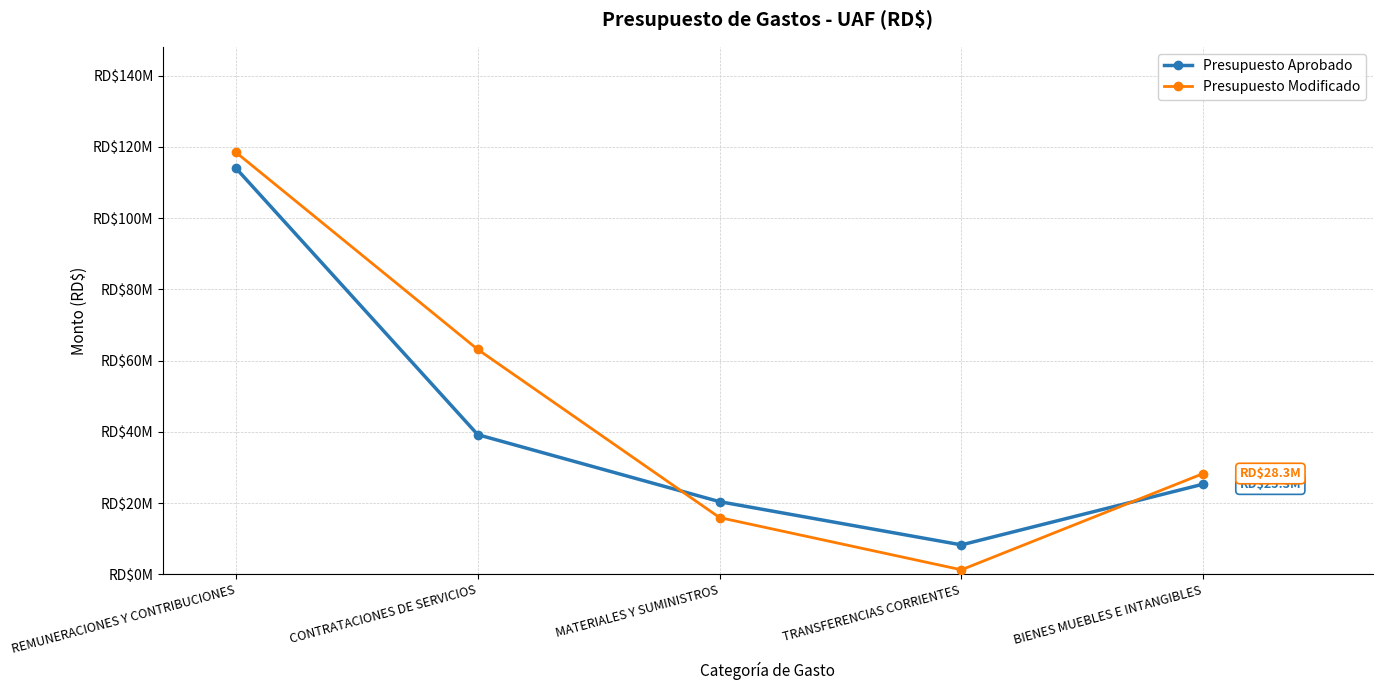

What position from the right is MATERIALES Y SUMINISTROS?

3